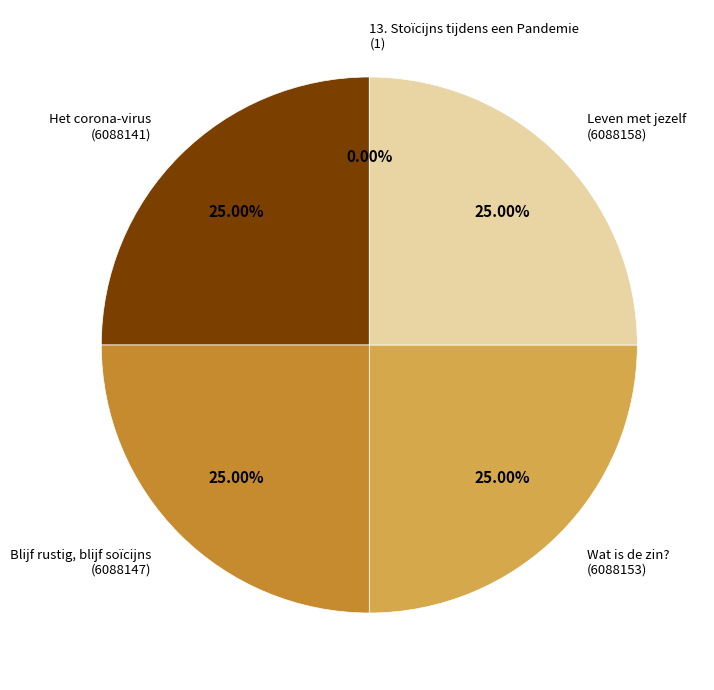

Which slice is the largest?

Leven met jezelf
(6088158)